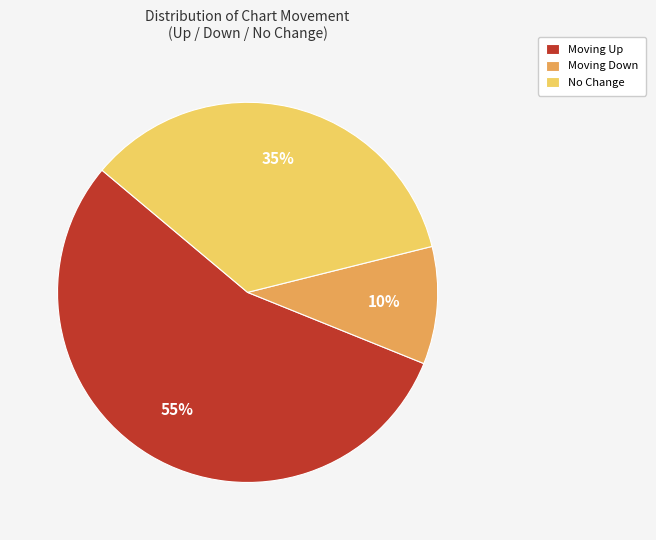

What is the majority slice?

Moving Up